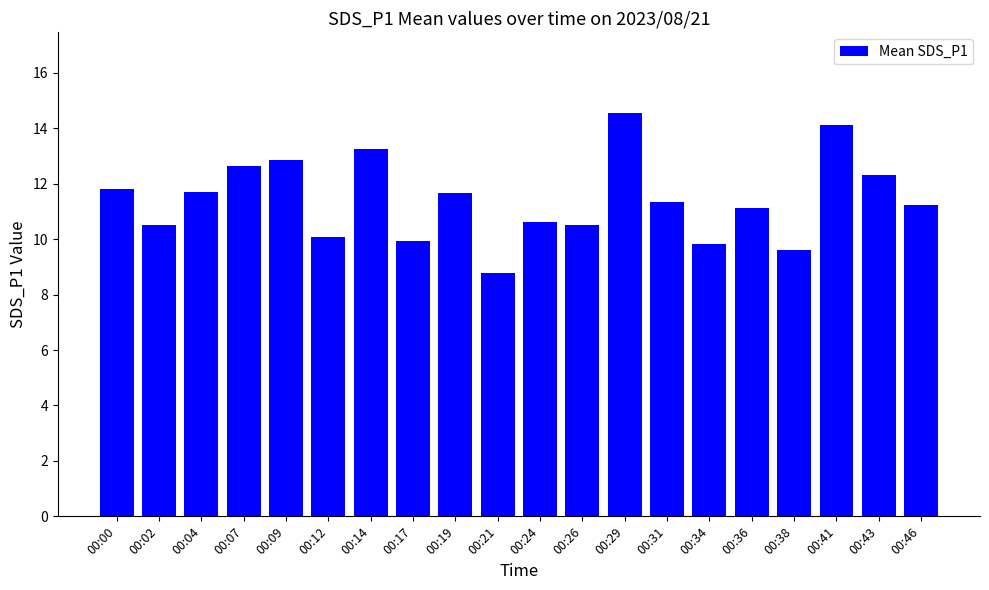

True or false: the data shows 11.7 at 00:04.

True